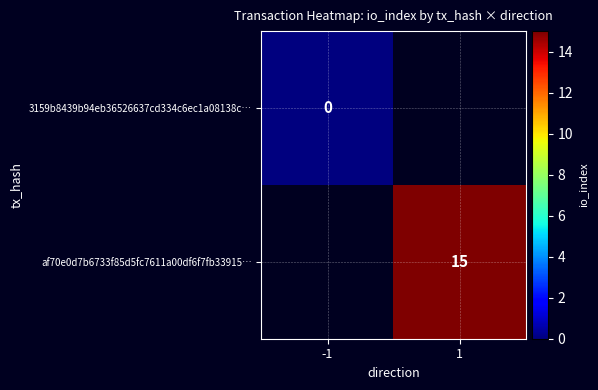

Is it true that af70e0d7b6733f85d5fc7611a00df6f7fb33915… equals 15 at 1?

True